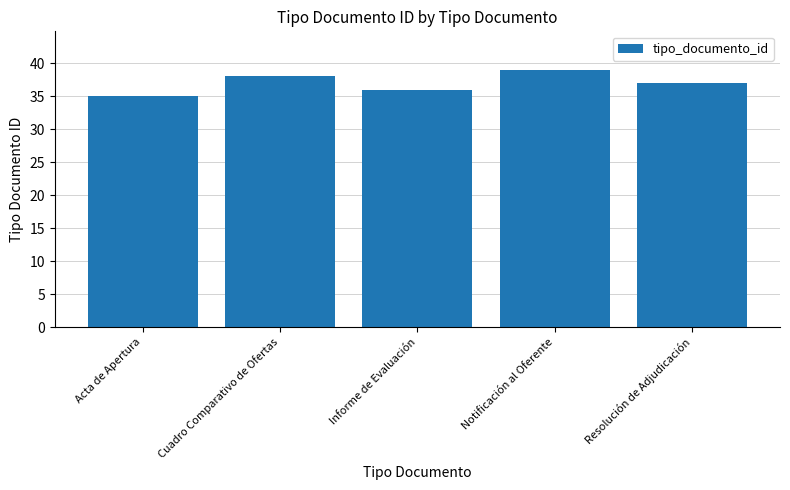

At which category does the chart reach its minimum across all series?

Acta de Apertura